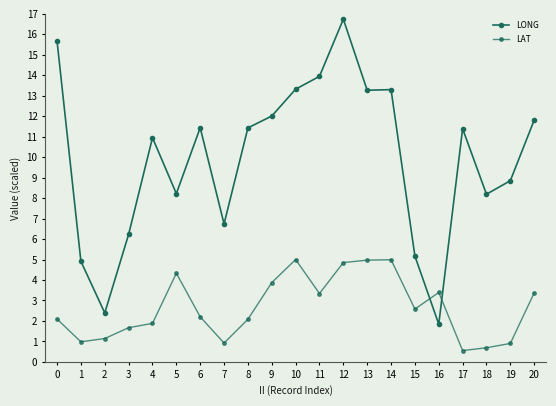

Reading left to right, extract all data points from this chart.

LONG: 15.7	4.9	2.4	6.2	10.9	8.2	11.4	6.7	11.4	12.0	13.3	13.9	16.7	13.3	13.3	5.2	1.8	11.4	8.2	8.8	11.8
LAT: 2.1	1.0	1.1	1.7	1.9	4.3	2.2	0.9	2.1	3.9	5.0	3.3	4.8	5.0	5.0	2.6	3.4	0.6	0.7	0.9	3.4